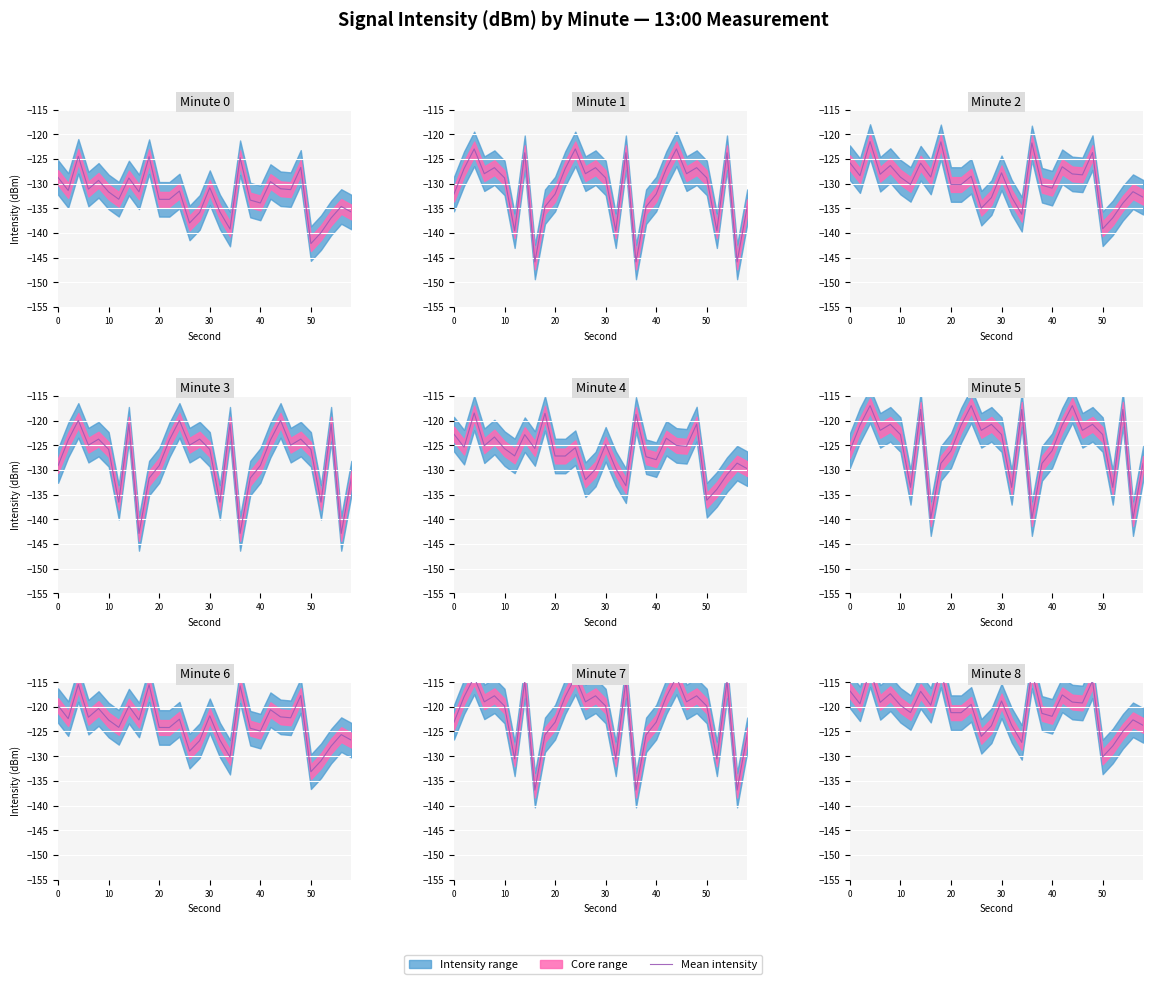

What is the sum of all values?

-3612.6